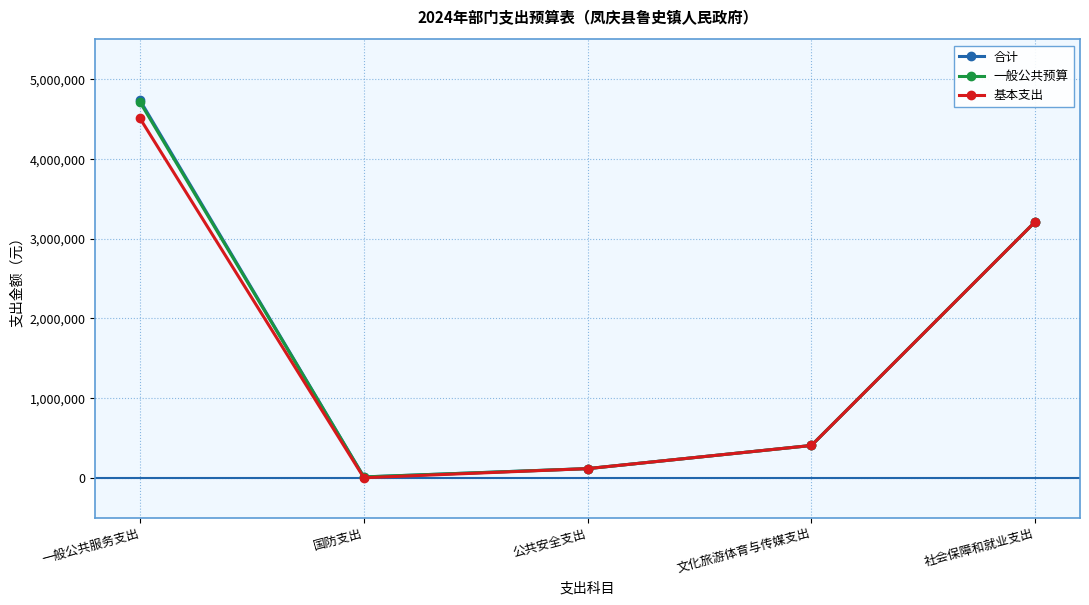

What is the total value across all series at 文化旅游体育与传媒支出?

1214654.9